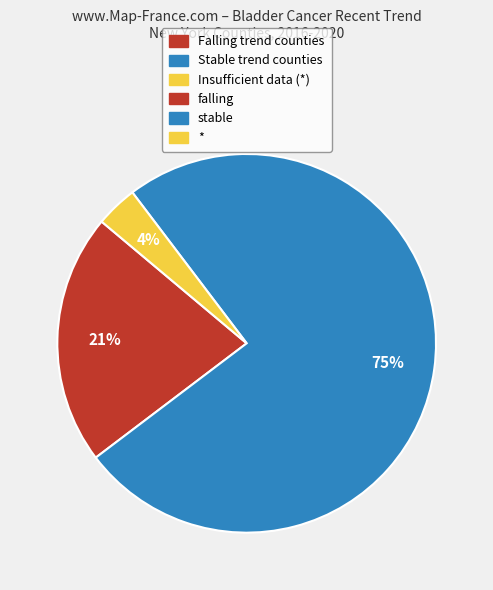

To the nearest percent, what is the difference between the largest and smallest slice percentages?

71%